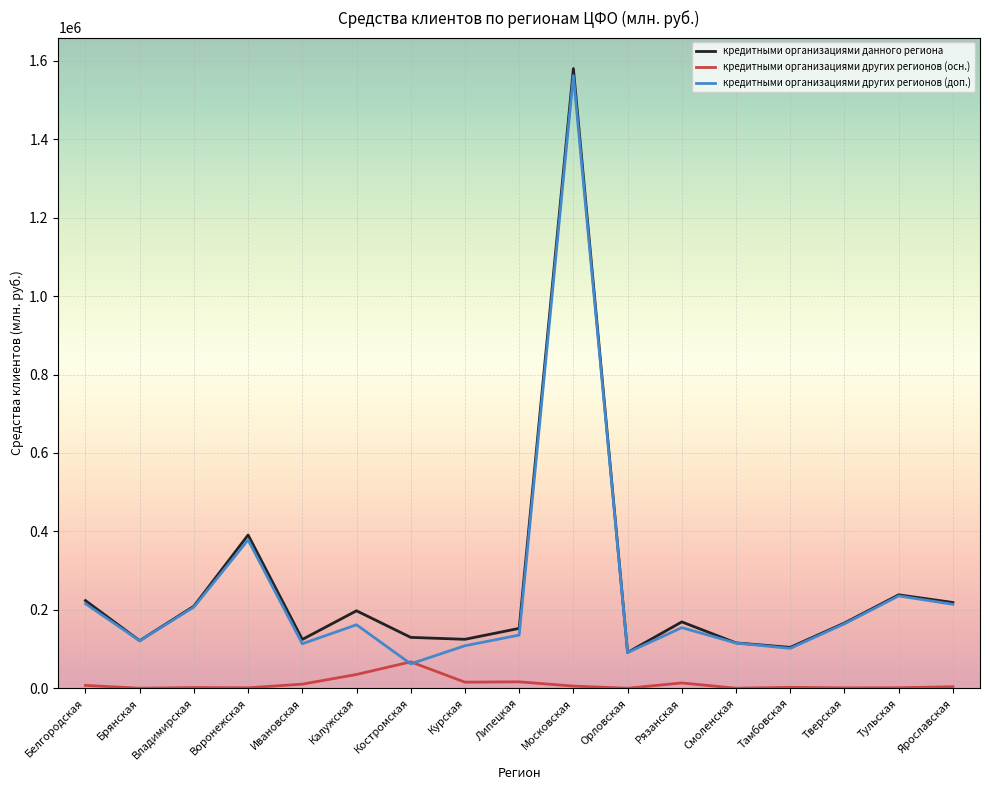

What is the difference between the highest and lowest values at Брянская?

121269